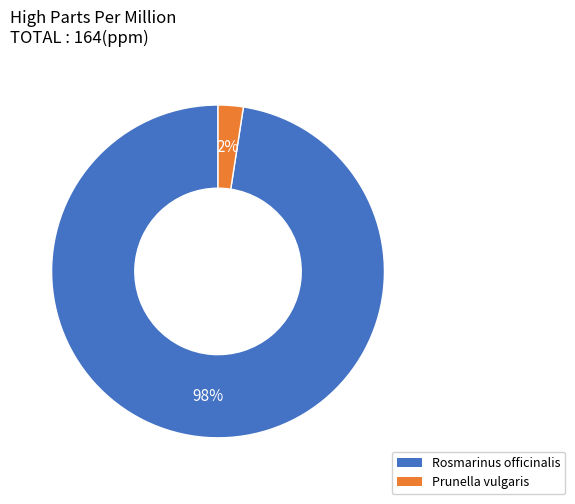

Which has a higher value, Prunella vulgaris or Rosmarinus officinalis?

Rosmarinus officinalis